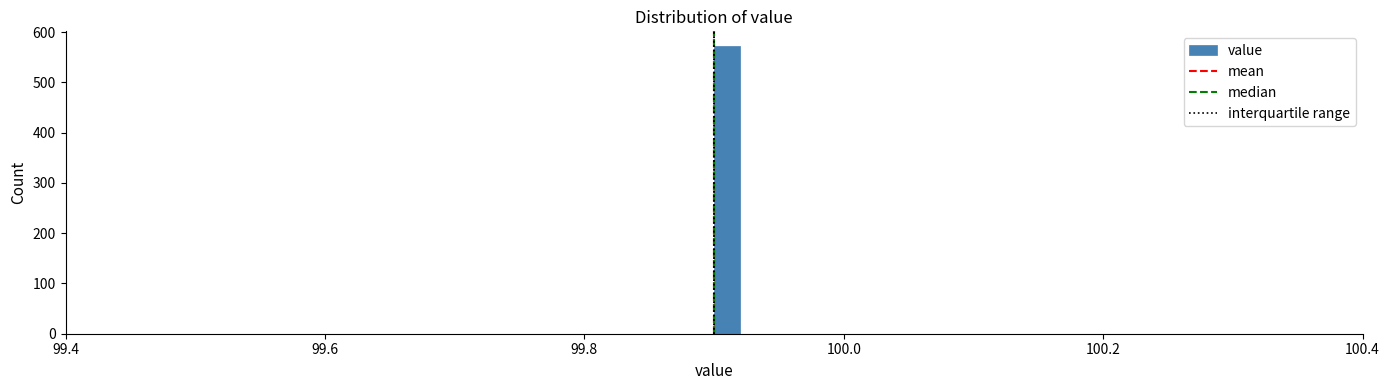

Read against the x-axis, roughly where is the centre of the tallest bar?

99.92